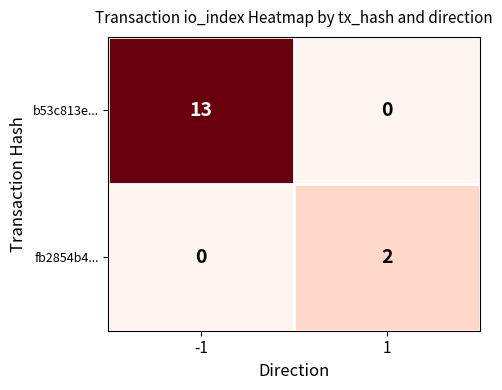

What is the sum of the b53c813e... values at 1 and -1?

13